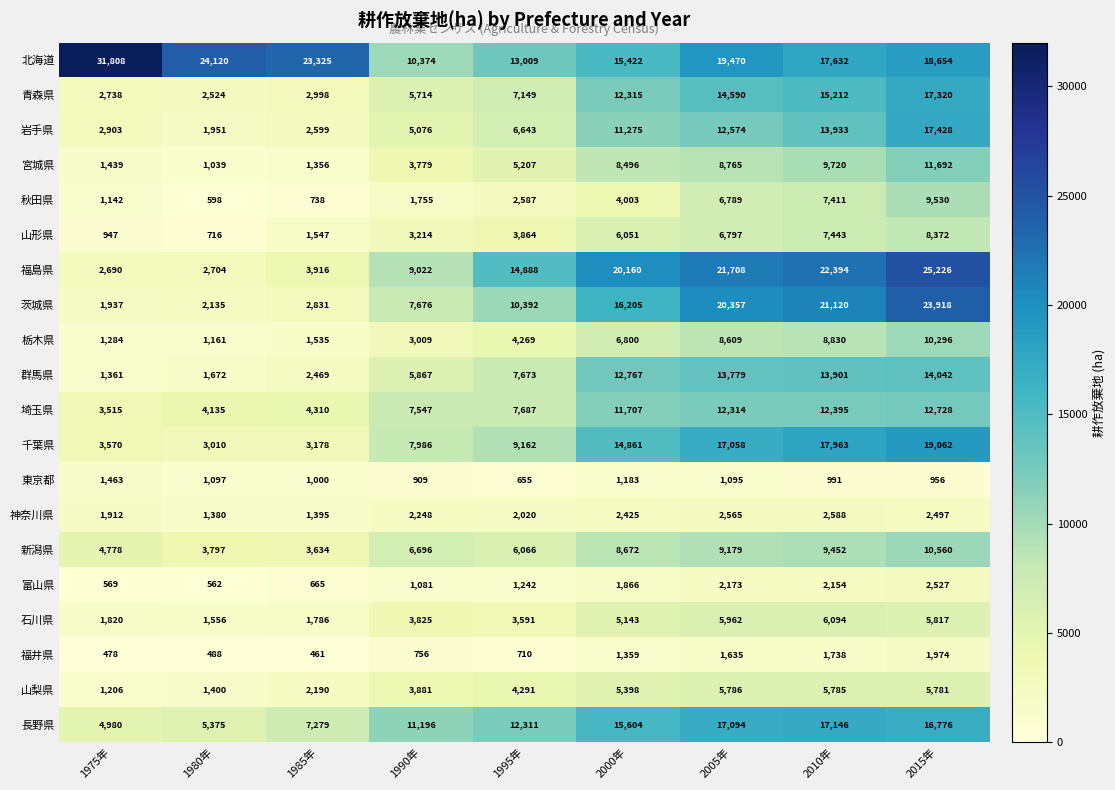

Which category has the highest value across all series?

1975年